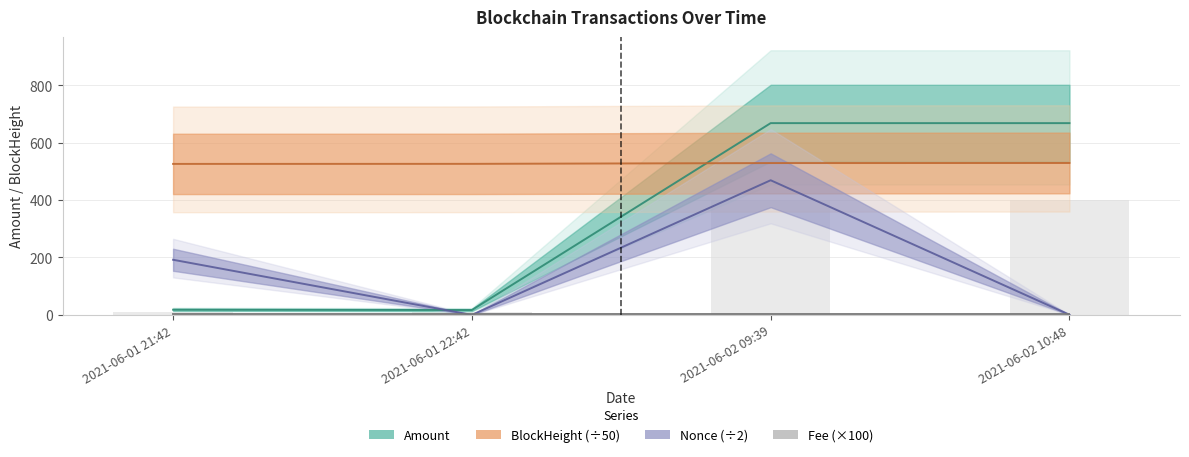

What is the difference between the Nonce values at 2021-06-01 22:42 and 2021-06-01 21:42?

192.0